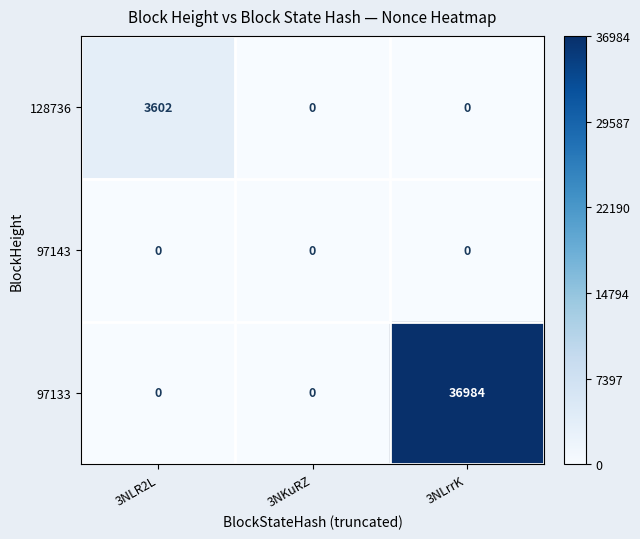

Rank the series by their maximum value, from lowest to highest.

97143, 128736, 97133